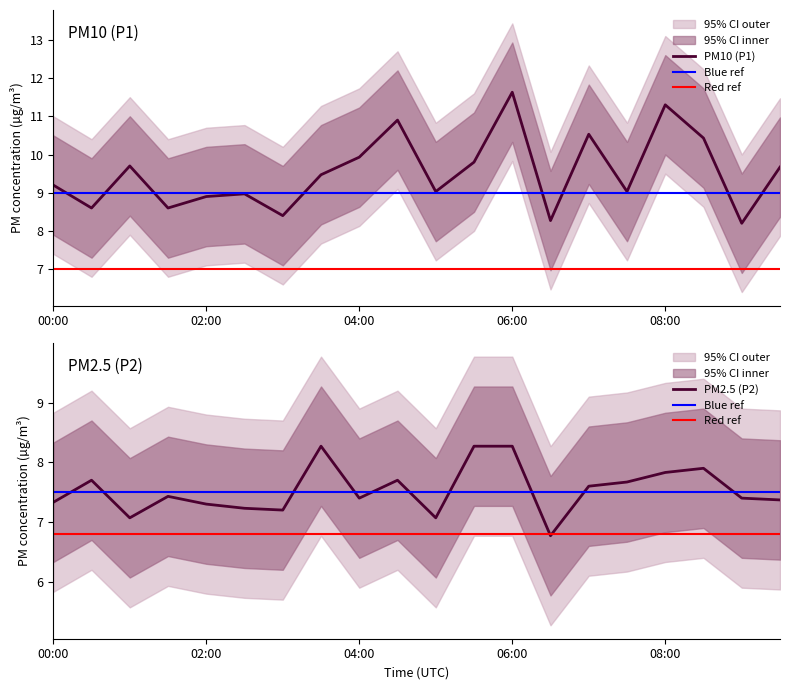

What is the maximum value for P1?

11.6